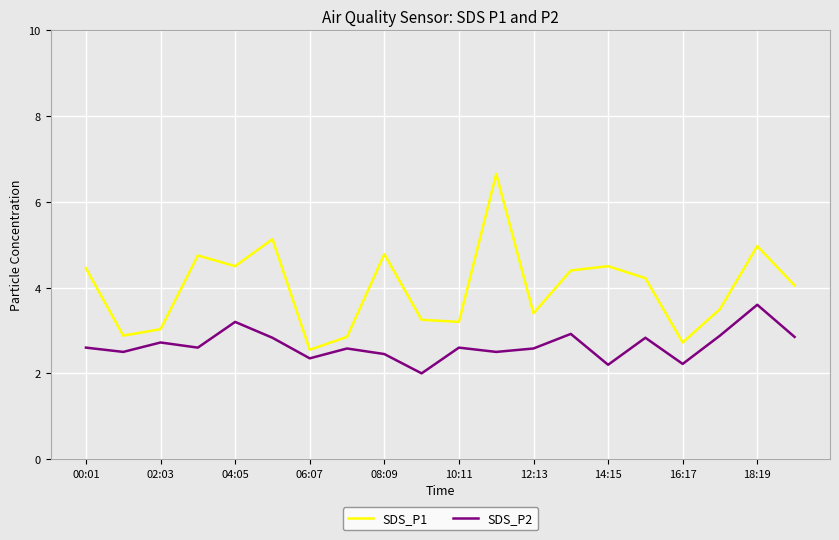

What is the greatest value displayed?

6.7